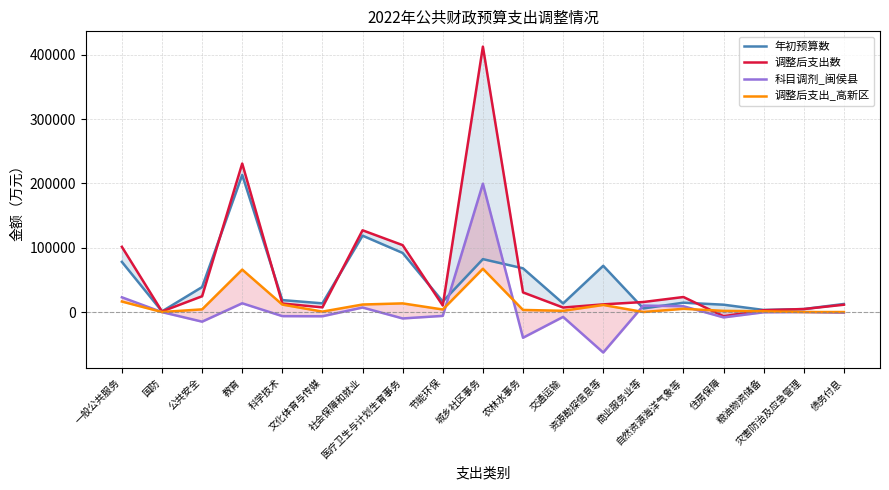

At which category does 调整后支出数 reach its first local valley?

国防